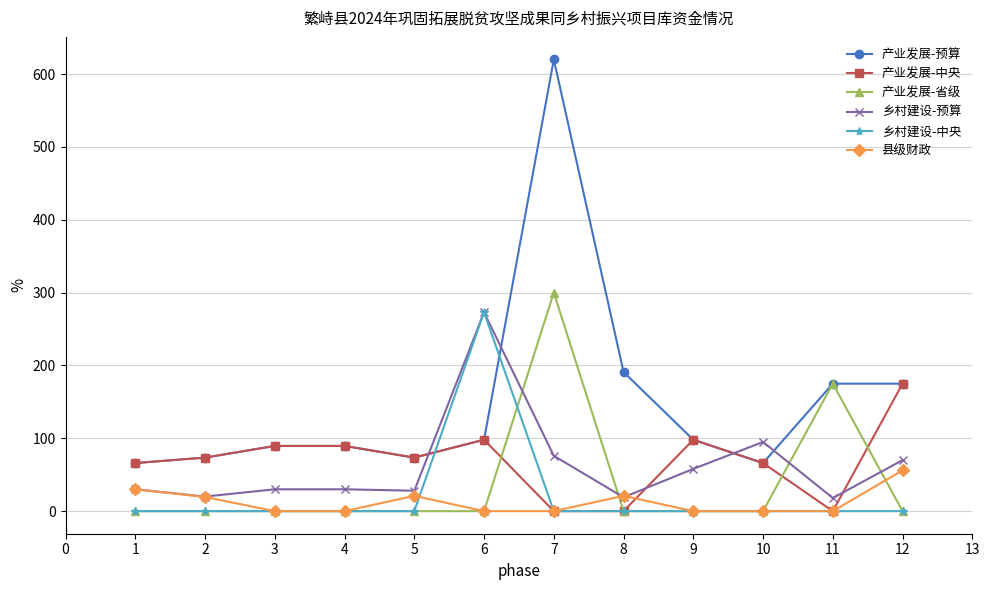

What is the difference between the highest and lowest values at 2?

73.5